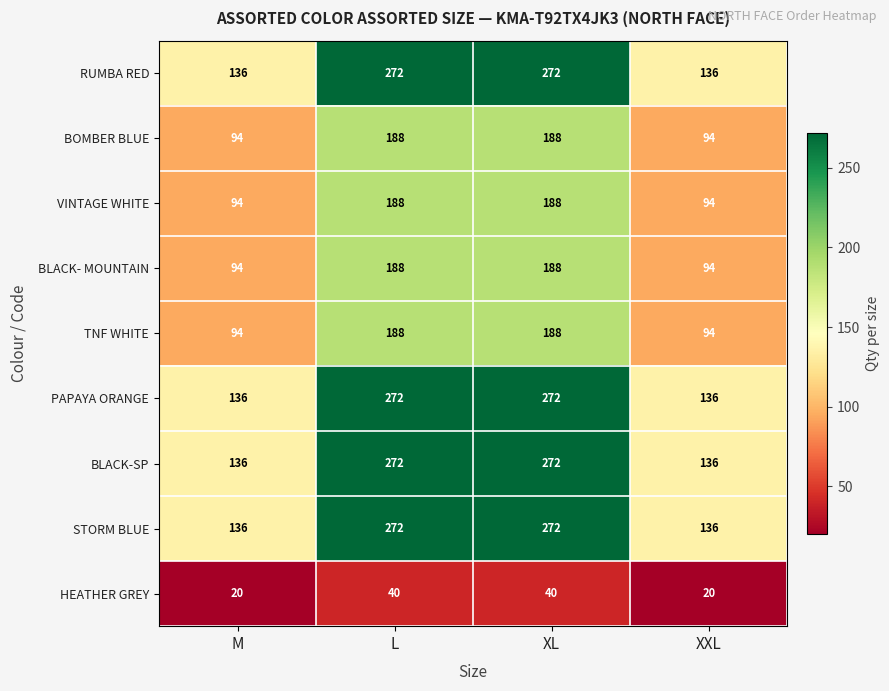

What is the sum of all BLACK-SP values?

816